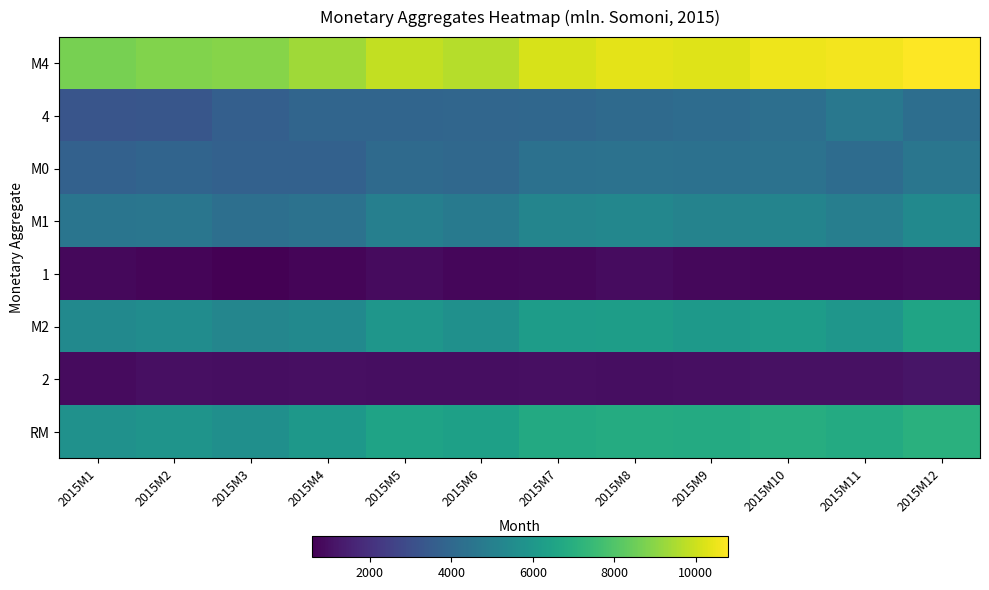

List the series in order of their peak value, lowest first.

1, 2, M0, 4, M1, M2, RM, M4